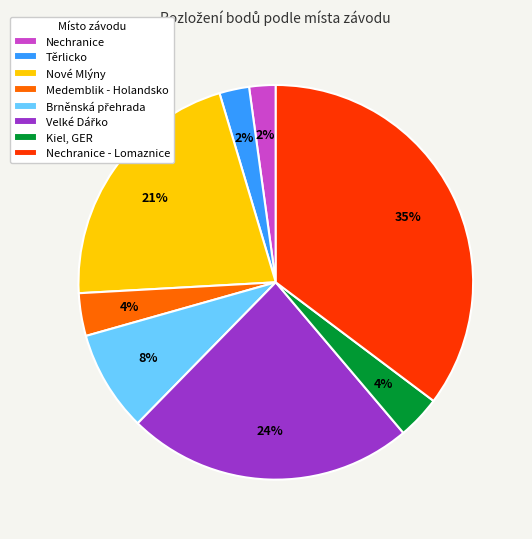

Is it true that Těrlicko is 2% of the pie?

True